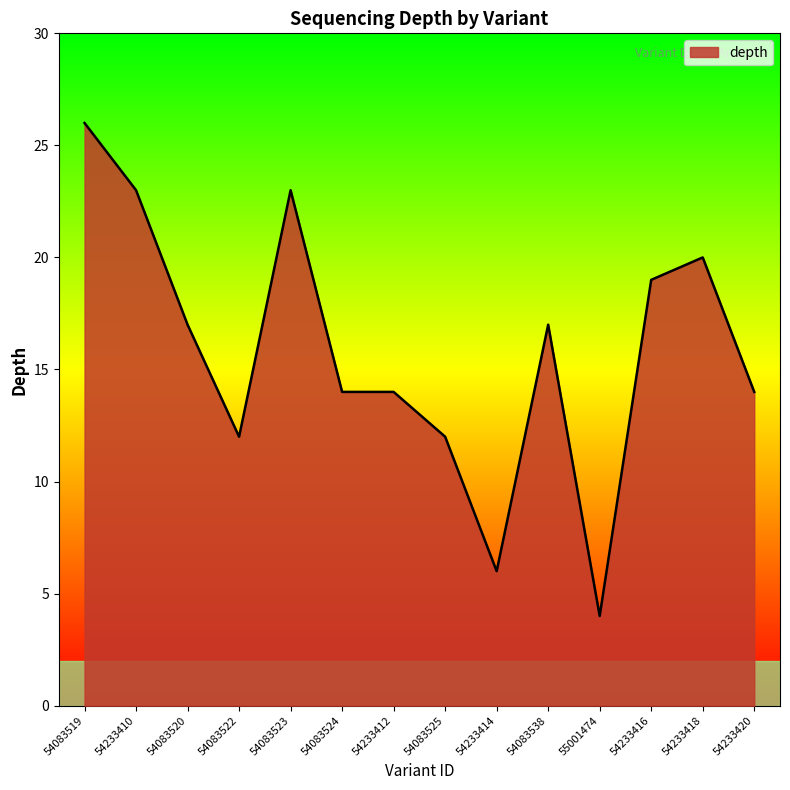

How many lines are shown in the chart?

1